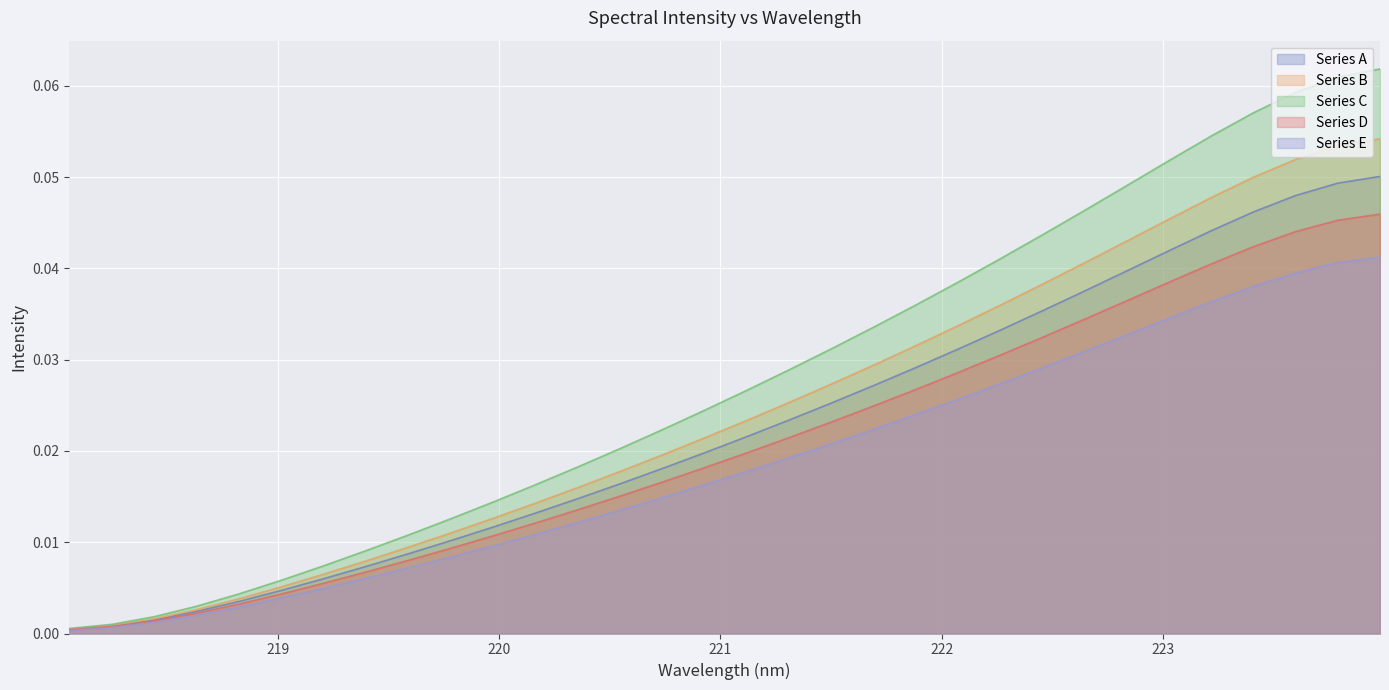

The value at 223.9802 is 0.1. True or false?

True